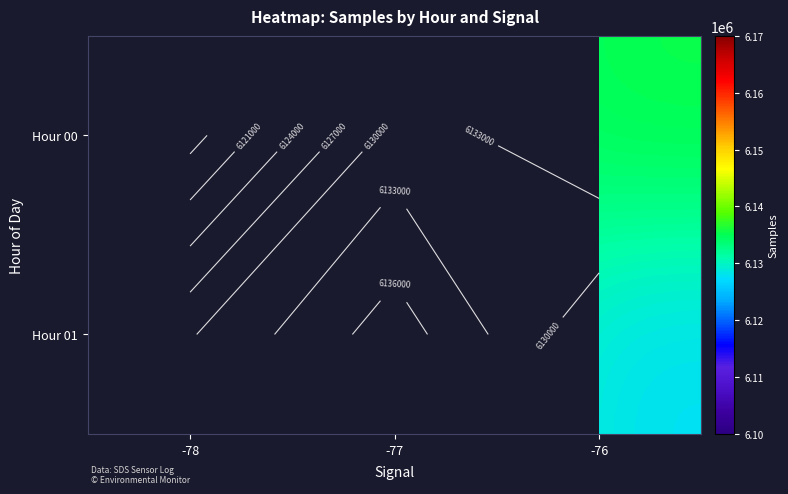

What is the minimum value shown in the chart?

6116800.0